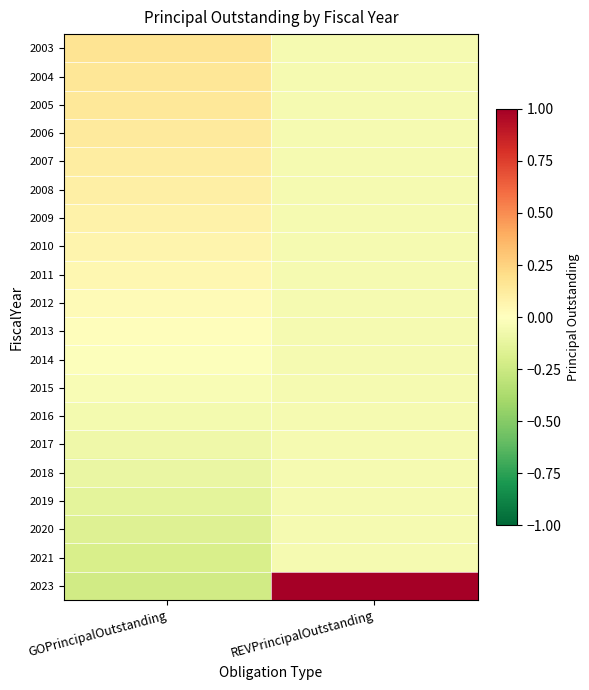

Count the number of data series in this chart.

20